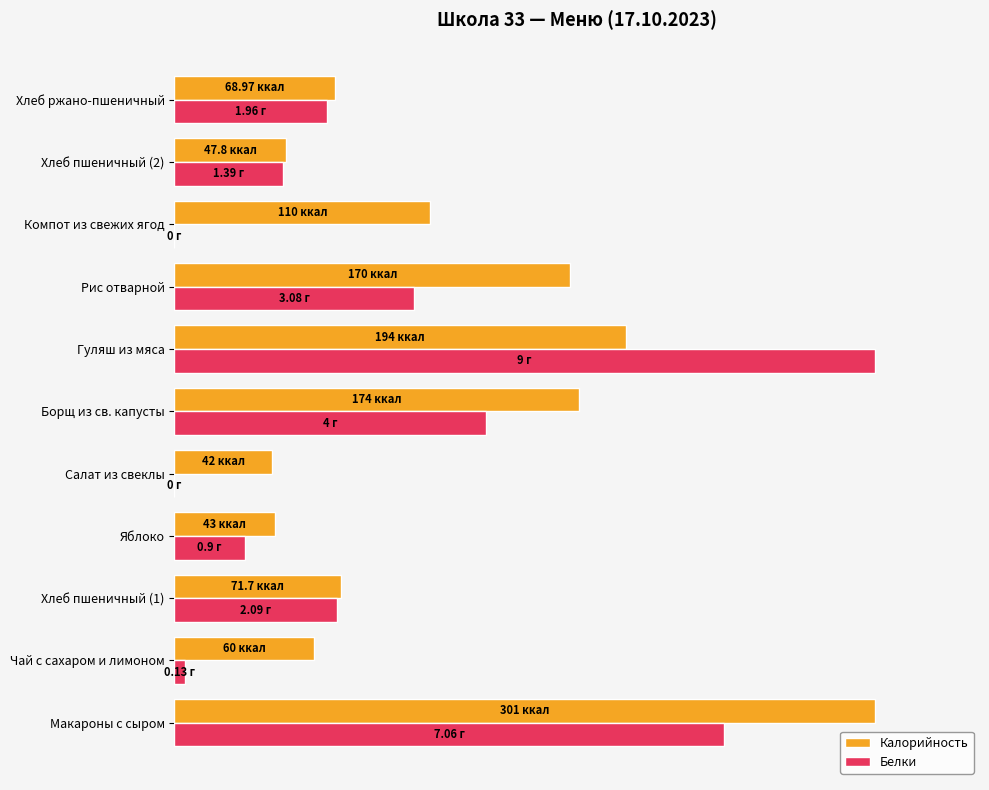

What are all the series names shown in the legend?

Калорийность, Белки